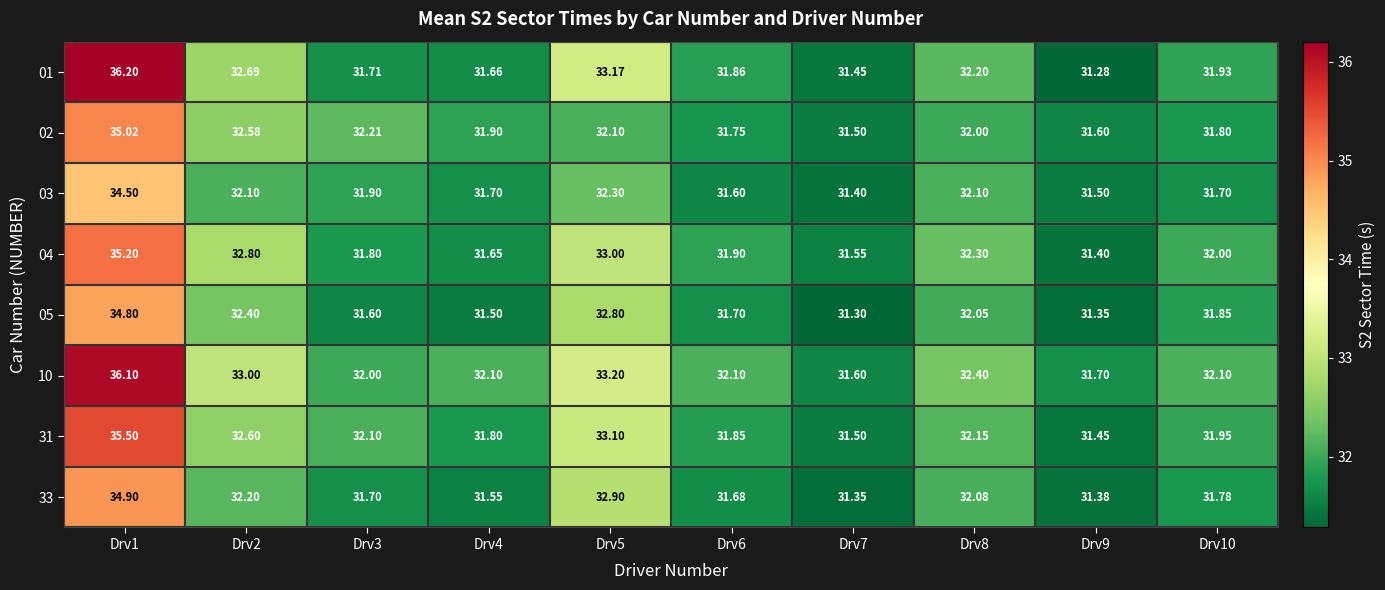

Rank the series at Drv4 from highest to lowest value.

10, 02, 31, 03, 01, 04, 33, 05